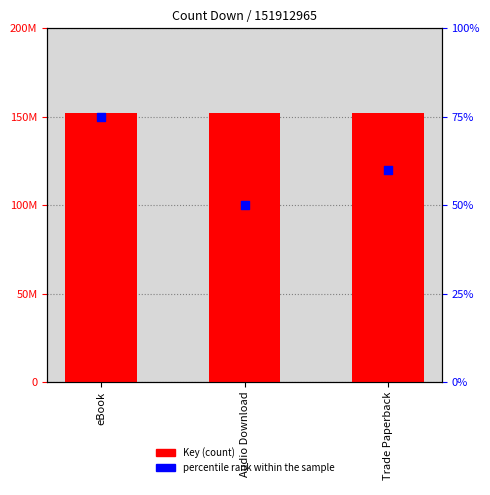

Is the value of Key at eBook greater than the value of percentile rank within the sample at Trade Paperback?

Yes